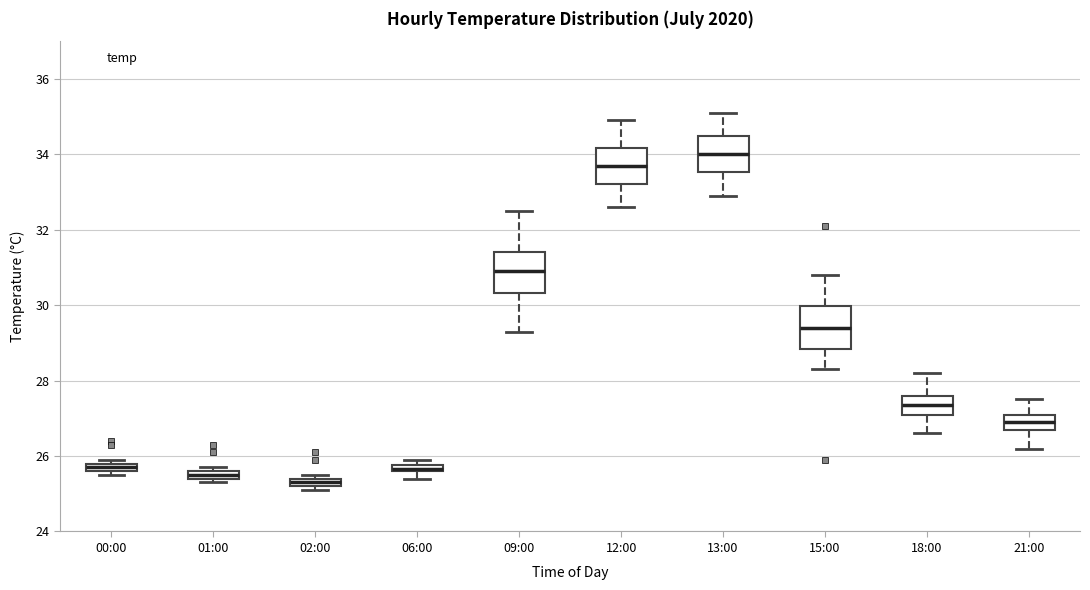

Where is the upper edge of the box for 18:00 on the y-axis? The values are not printed on the chart, so give them approximately, as read against the axis.

27.6